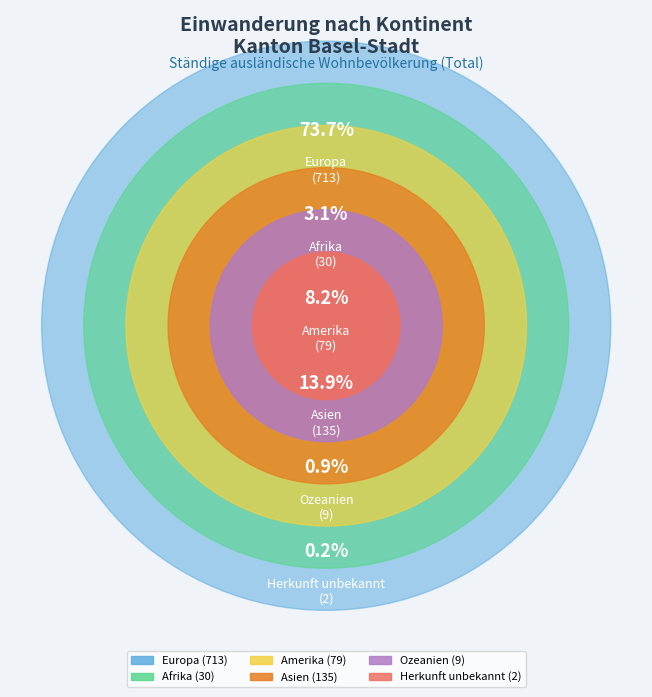

What percentage is the Afrika slice, to the nearest percent?

3%